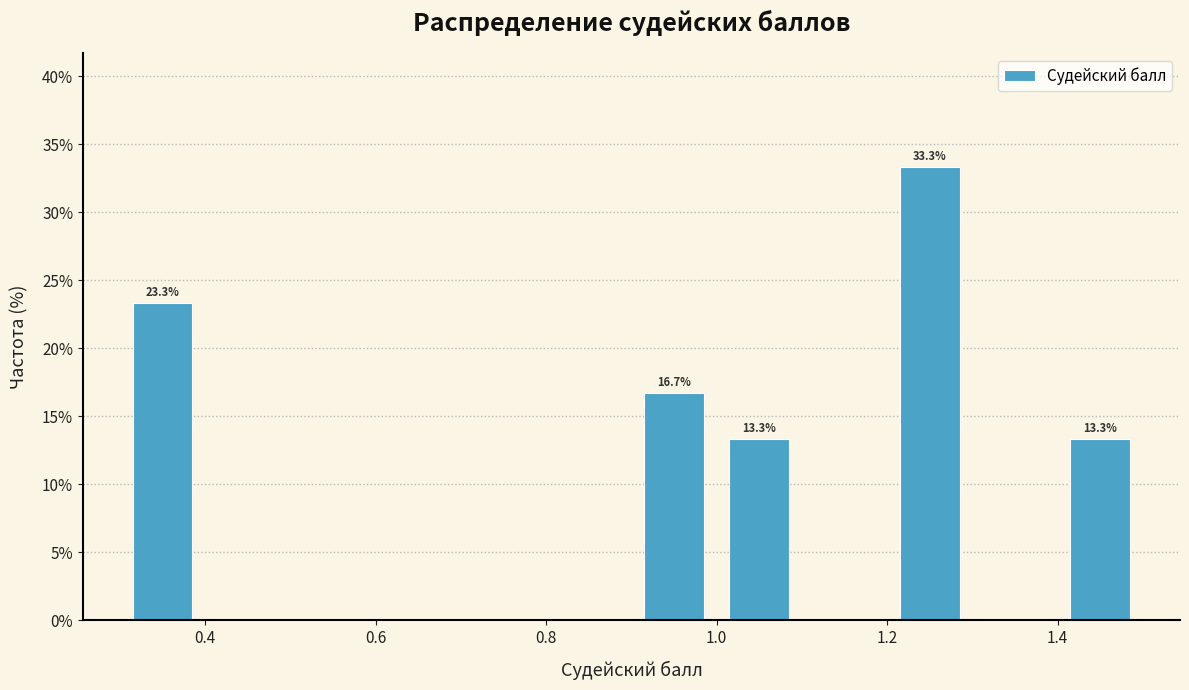

Which range on the x-axis has the tallest bar?

1.2 to 1.3